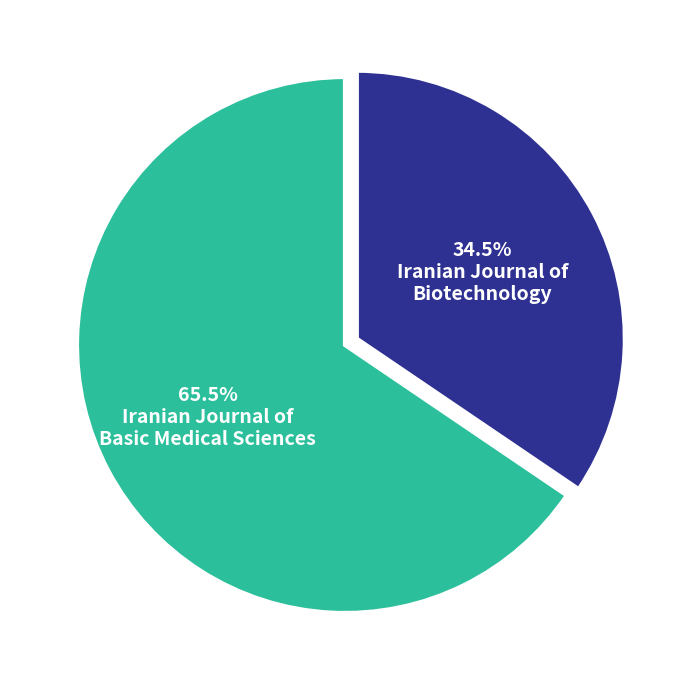

Is there a majority slice in this chart?

Yes